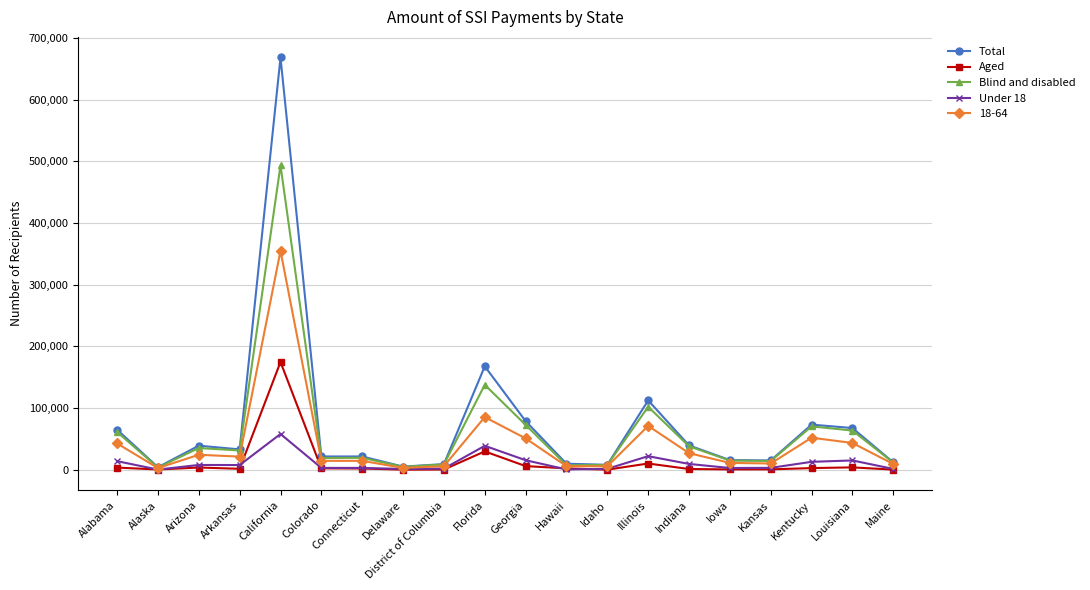

True or false: Blind and disabled has a value of 61424 at Alabama.

True